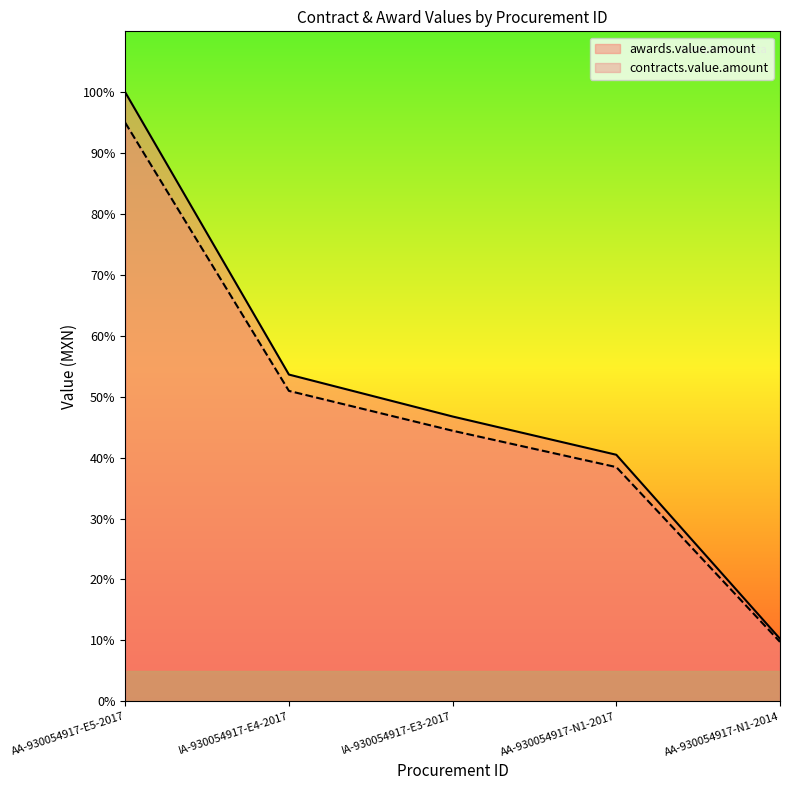

True or false: awards.value.amount has a value of 87.8 at IA-930054917-E4-2017.

False